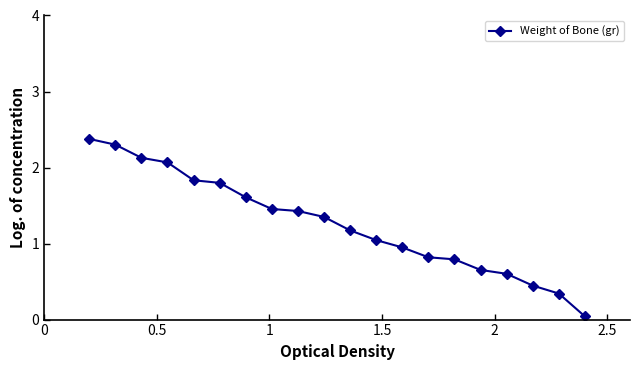

What is the value of the 7th point from the left?

1.6